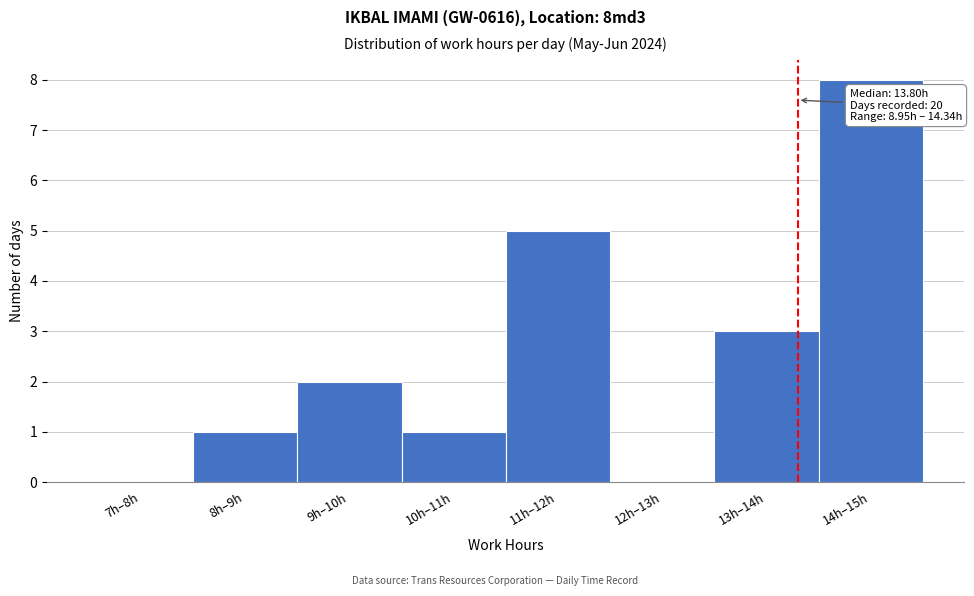

Reading left to right, extract all data points from this chart.

7h–8h=0	8h–9h=1	9h–10h=2	10h–11h=1	11h–12h=5	12h–13h=0	13h–14h=3	14h–15h=8